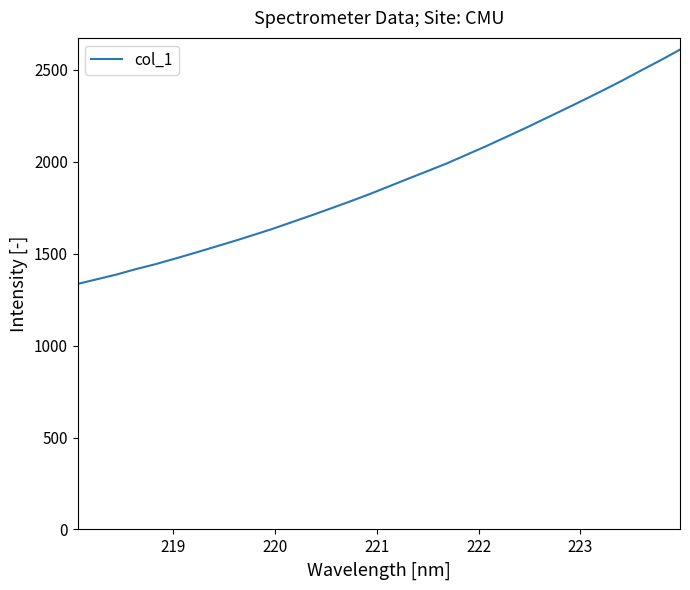

What is the minimum value shown in the chart?

1335.1